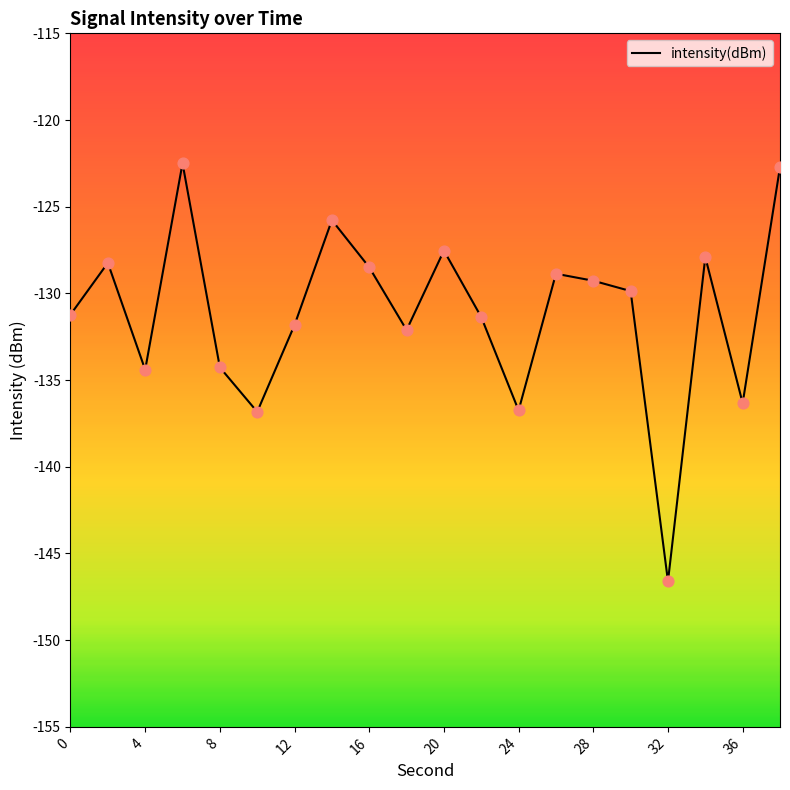

What is the difference between the maximum and minimum values?

24.1